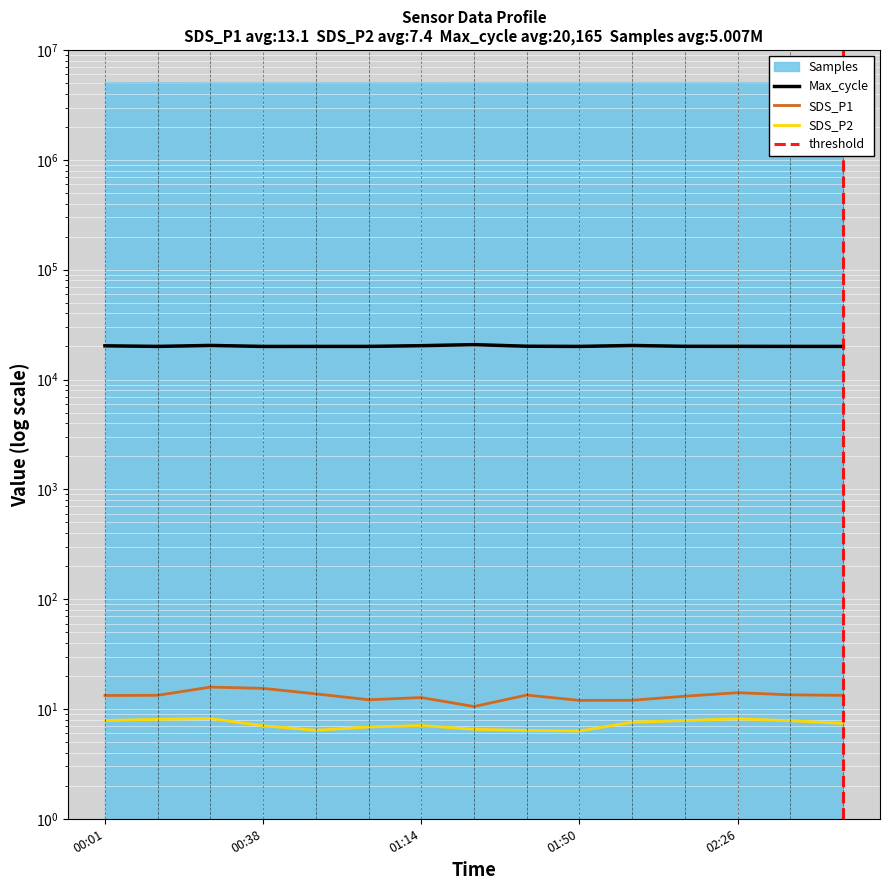

How many lines are shown in the chart?

4